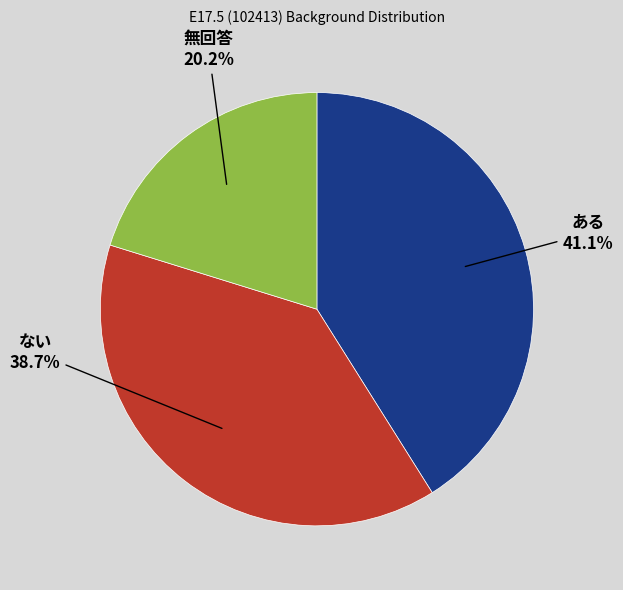

Does any single category account for the majority?

No